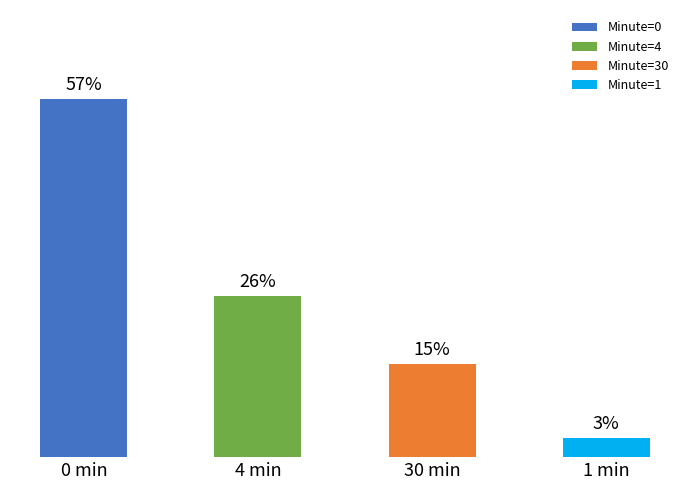

What is the greatest value displayed?

0.6